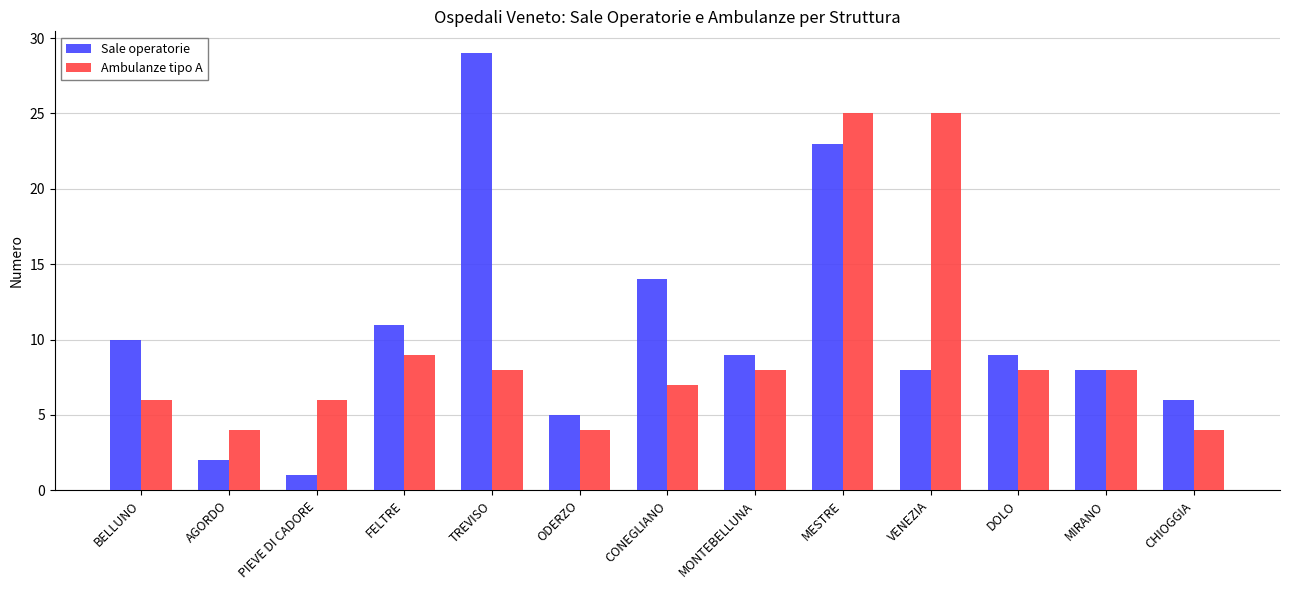

What is the minimum value shown in the chart?

1